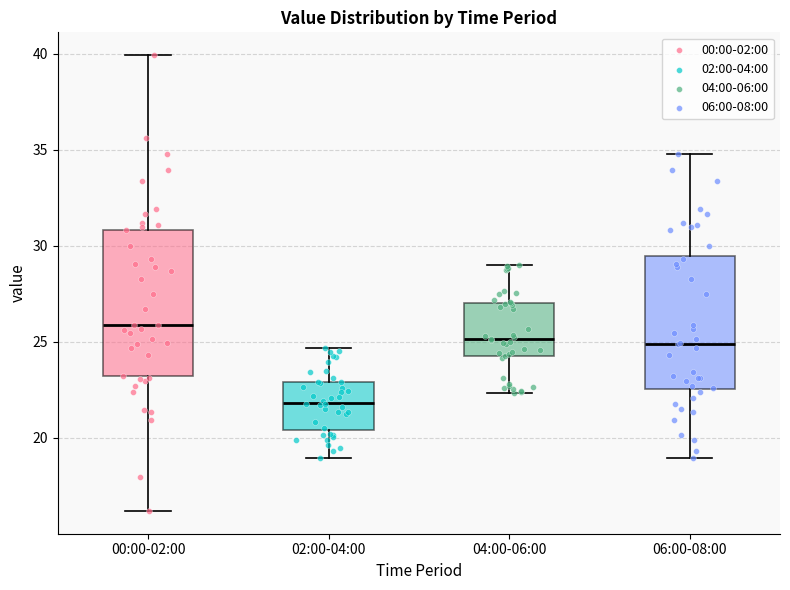

Comparing the boxes themselves (not the whiskers), which one is the tallest?

00:00-02:00